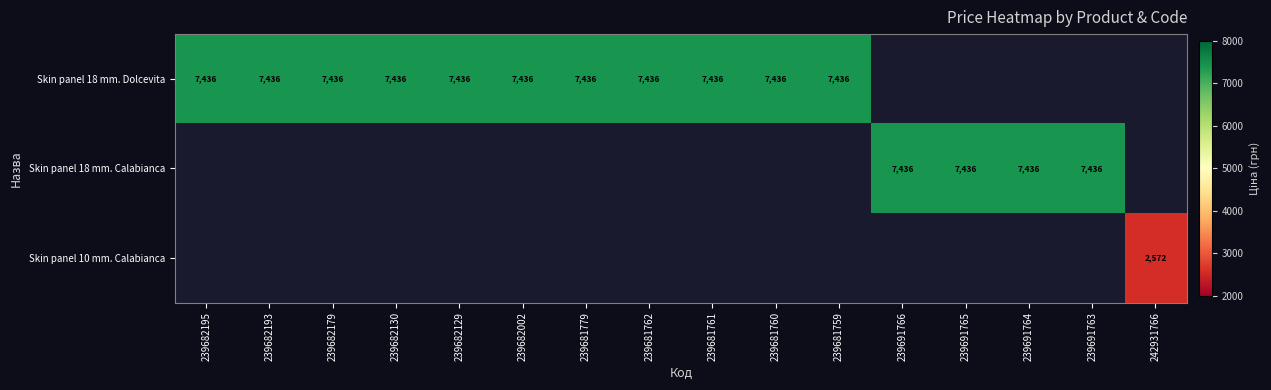

Which category has the highest value across all series?

239682195